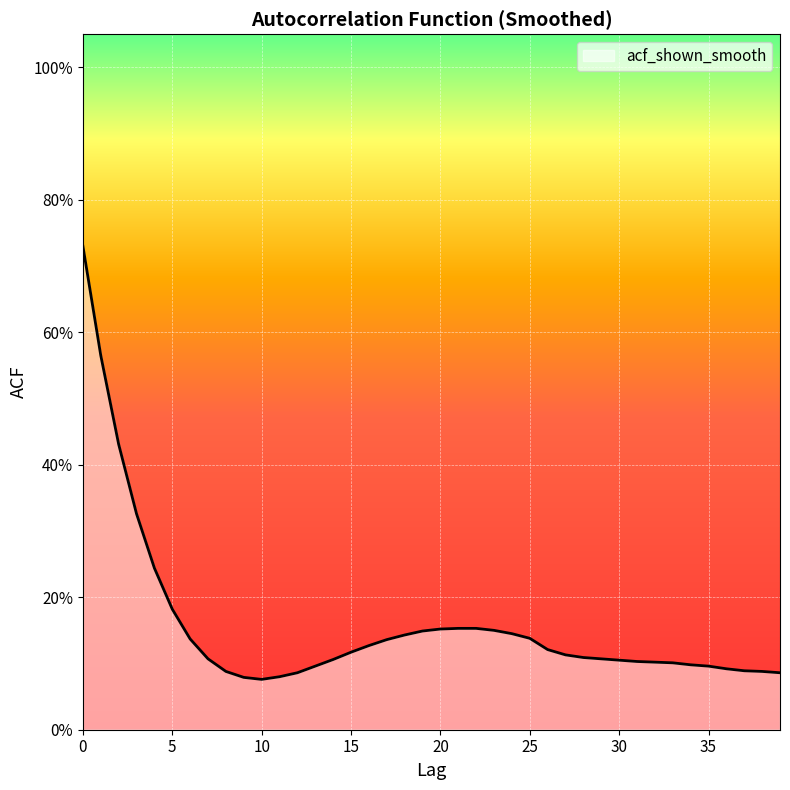

Does the chart have visible grid lines?

Yes